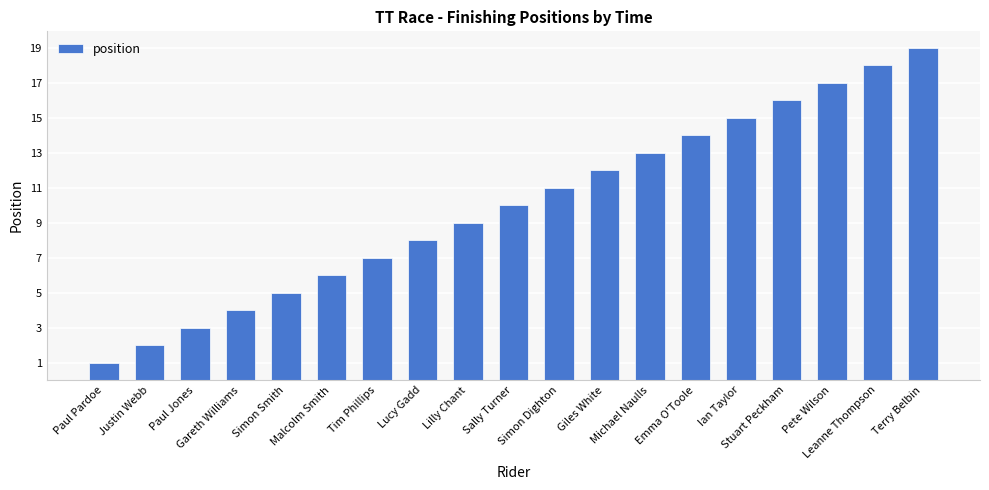

Reading left to right, what are all the values shown in this chart?

1	2	3	4	5	6	7	8	9	10	11	12	13	14	15	16	17	18	19